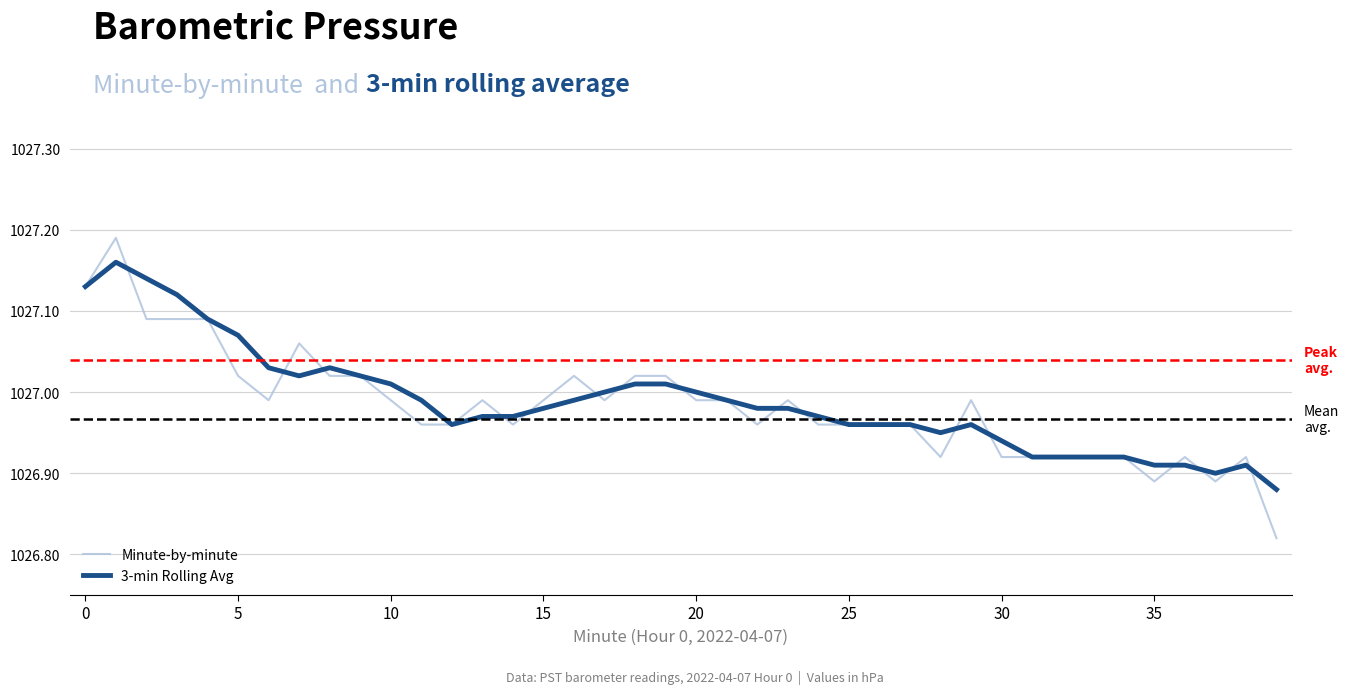

List the series in order of their peak value, lowest first.

3-min Rolling Avg, Minute-by-minute